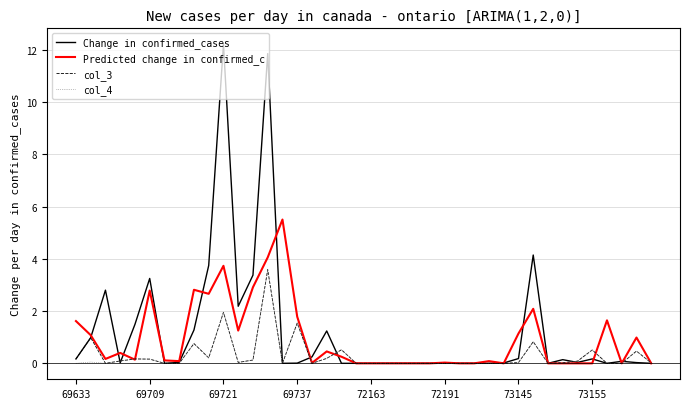

How many lines are shown in the chart?

4